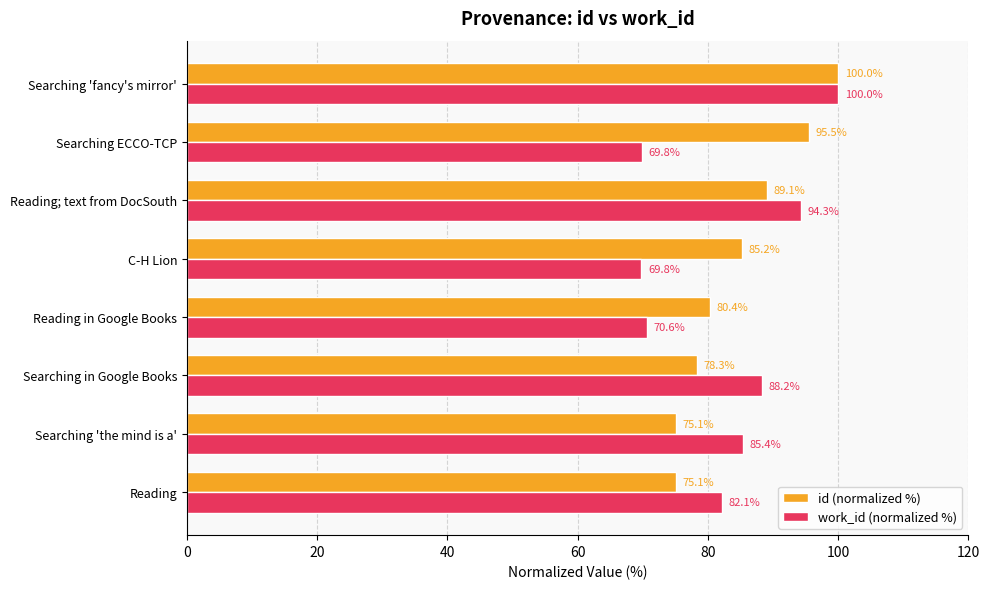

What is the average value of the id (normalized %) series?

84.8